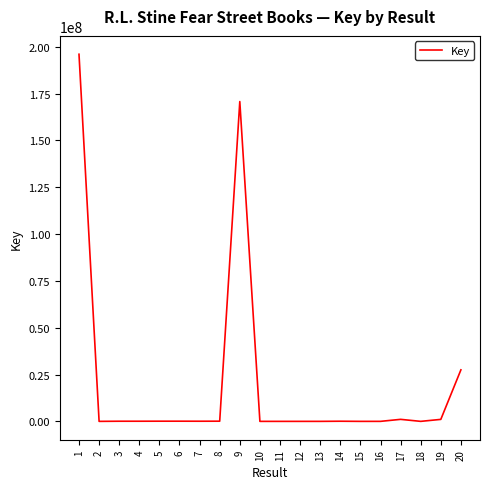

Is it true that the value at 9 is 295895323?

False